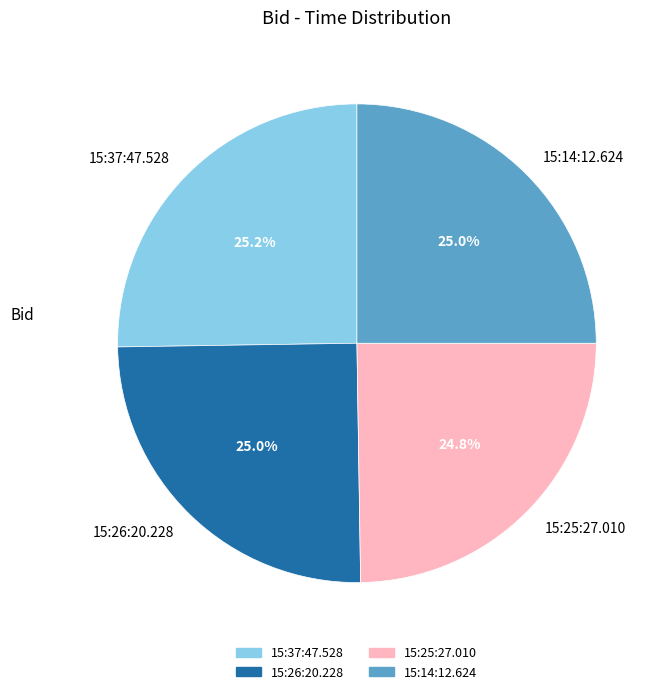

Is 15:26:20.228 the majority of the pie?

No